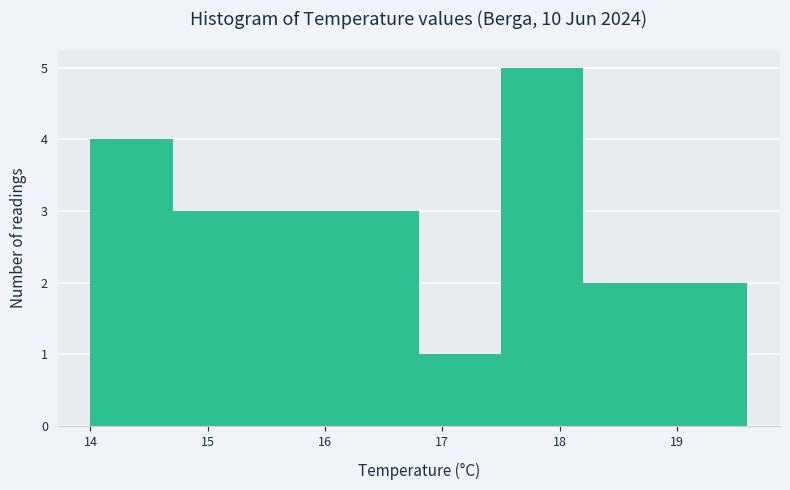

How tall is the bar that spans 14.0 to 14.7 on the x-axis? The values are not printed on the chart, so give them approximately, as read against the axis.

4